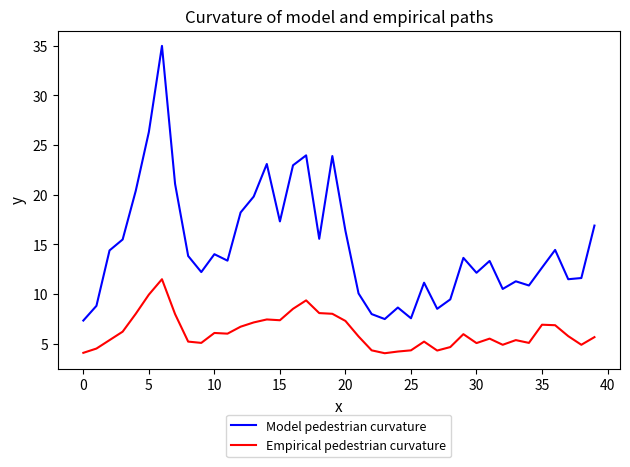

True or false: Model pedestrian curvature and Empirical pedestrian curvature cross at least once.

False